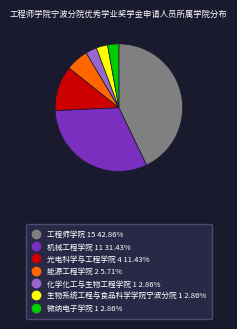

Do 光电科学与工程学院 and 工程师学院 together represent more than half of the pie?

Yes